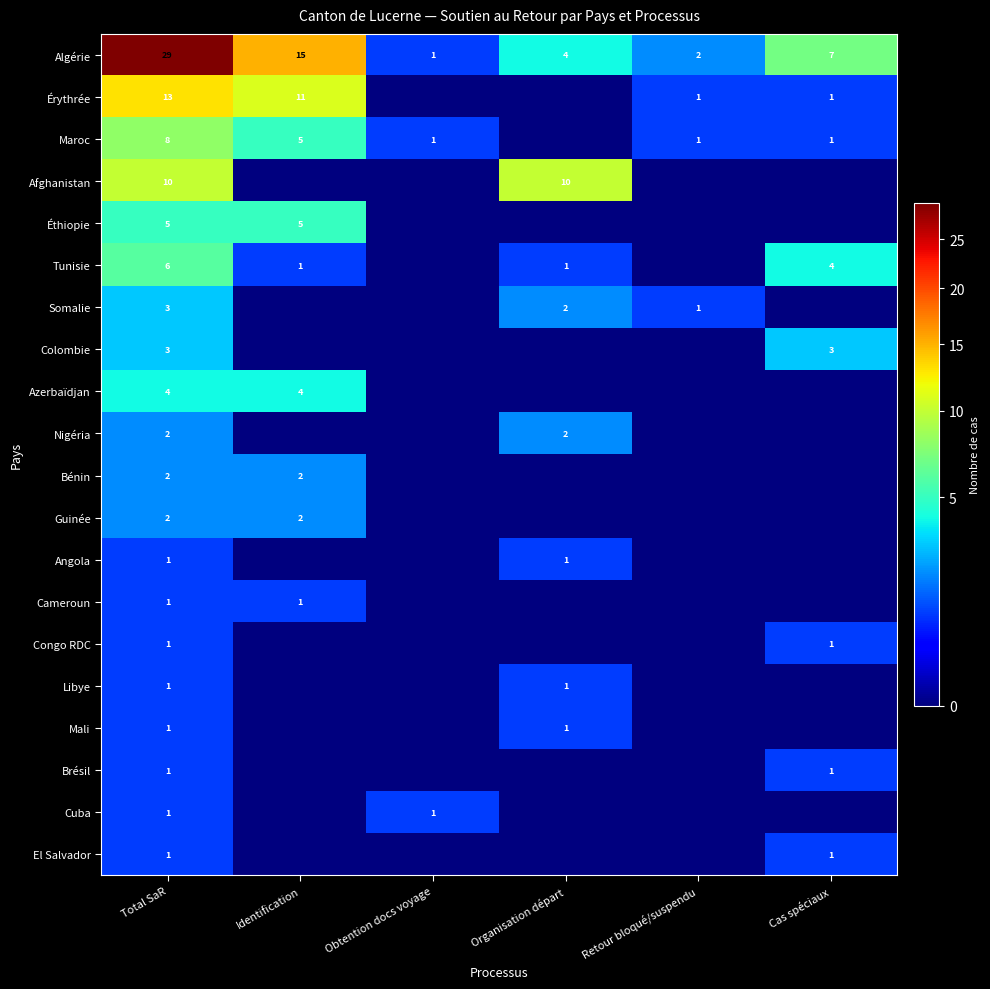

What is the difference between the maximum and minimum values in the Algérie series?

28